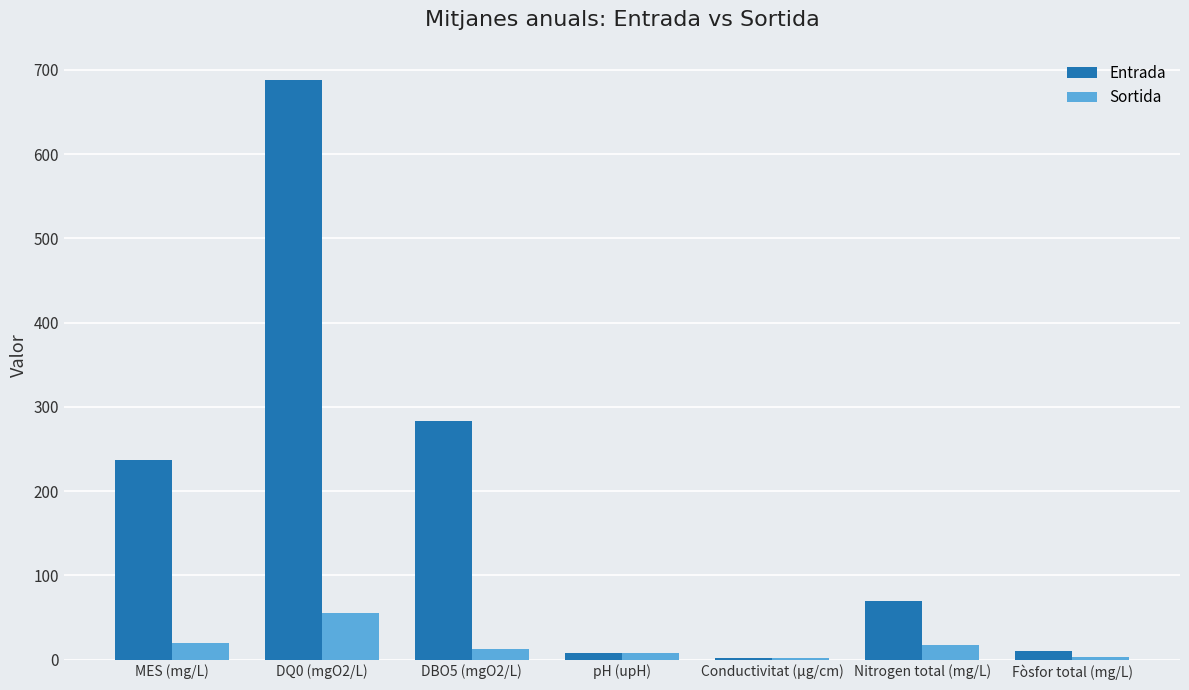

Is the value of Entrada at pH (upH) greater than the value of Sortida at Conductivitat (µg/cm)?

Yes